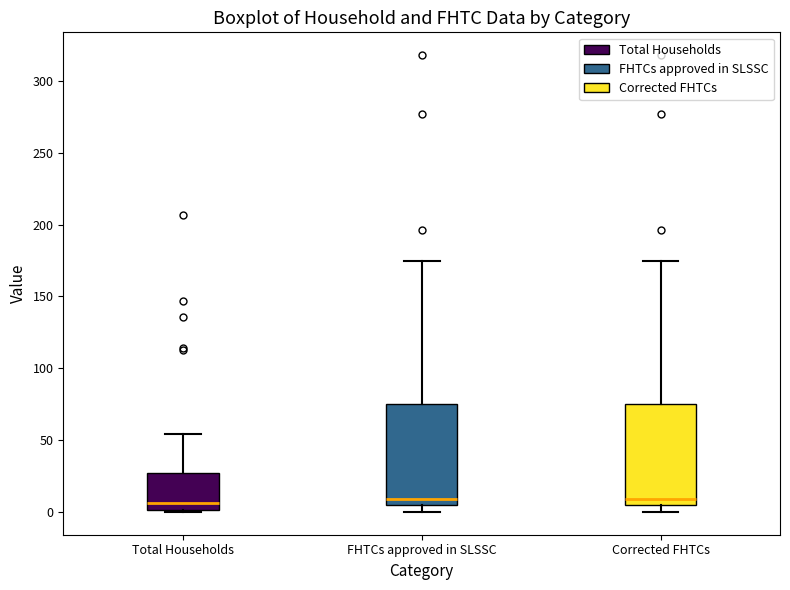

Where is the upper edge of the box for Corrected FHTCs on the y-axis? The values are not printed on the chart, so give them approximately, as read against the axis.

75